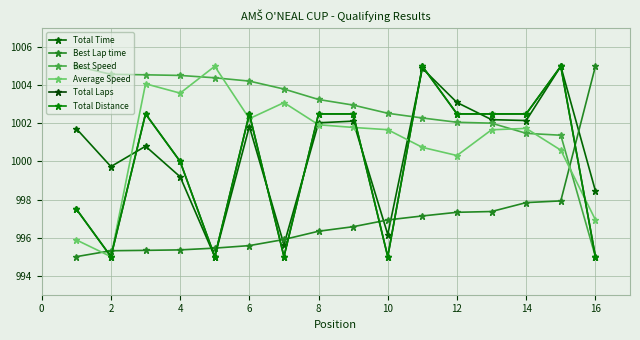

Is this an area chart (filled region under the line)?

No